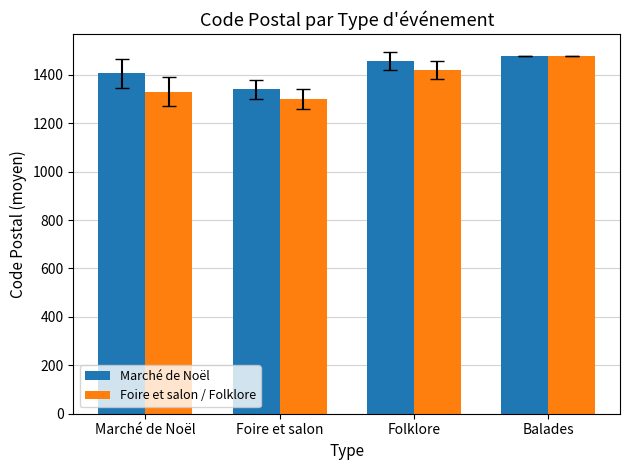

Rank the series at Foire et salon from lowest to highest value.

Foire et salon / Folklore, Marché de Noël